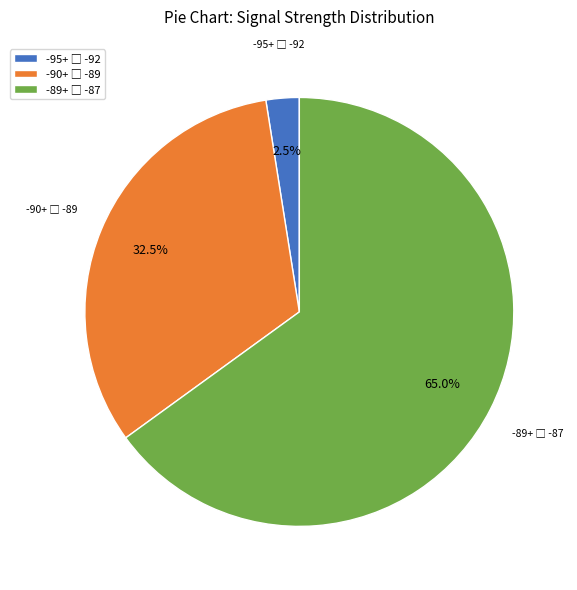

Is there any slice that represents more than half of the pie?

Yes